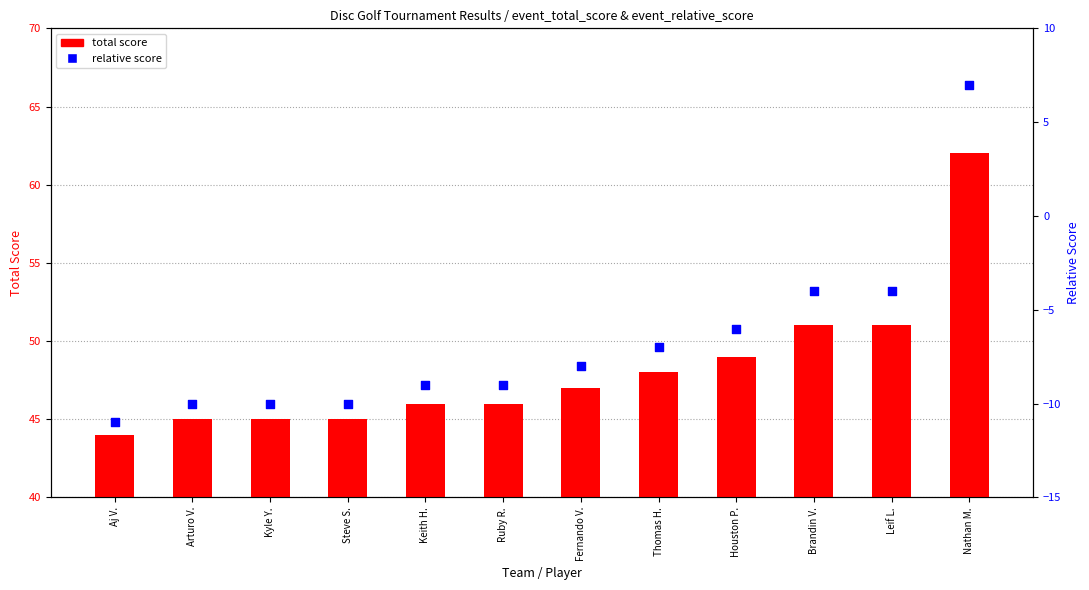

Which series contains the highest Y value?

total score